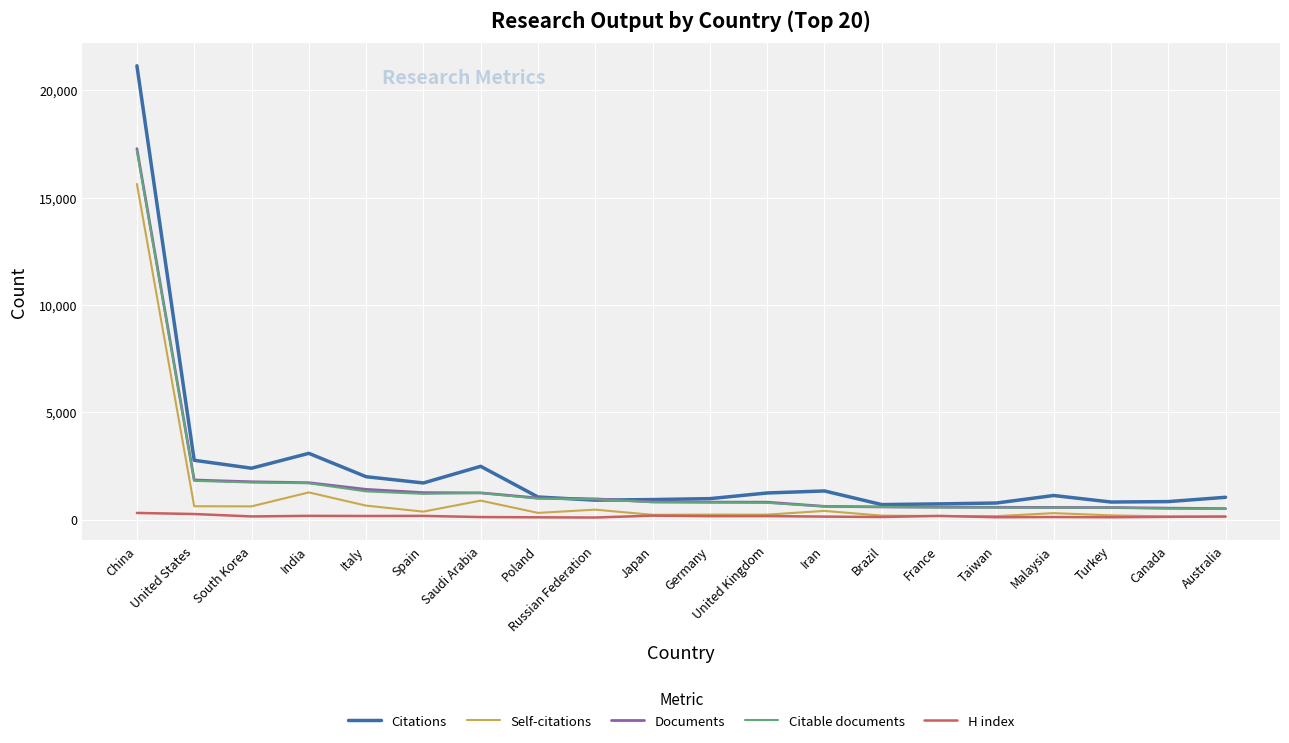

What is the greatest value displayed?

21139